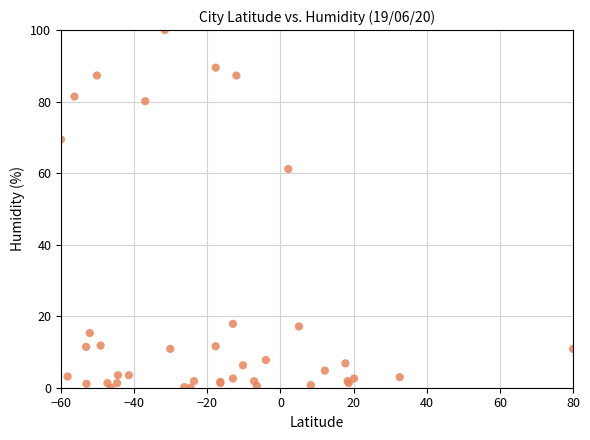

What Y value in the scatter plot is closest to 50?

61.1